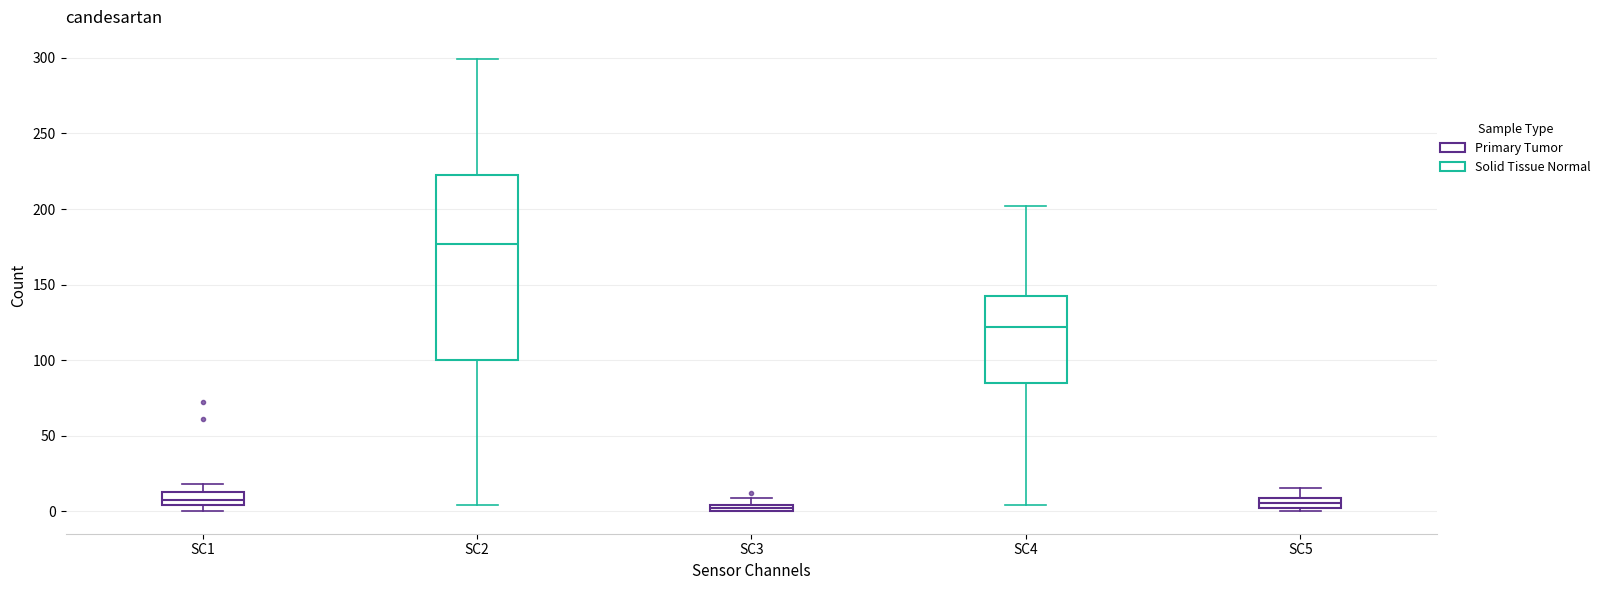

Comparing the boxes themselves (not the whiskers), which one is the tallest?

SC2